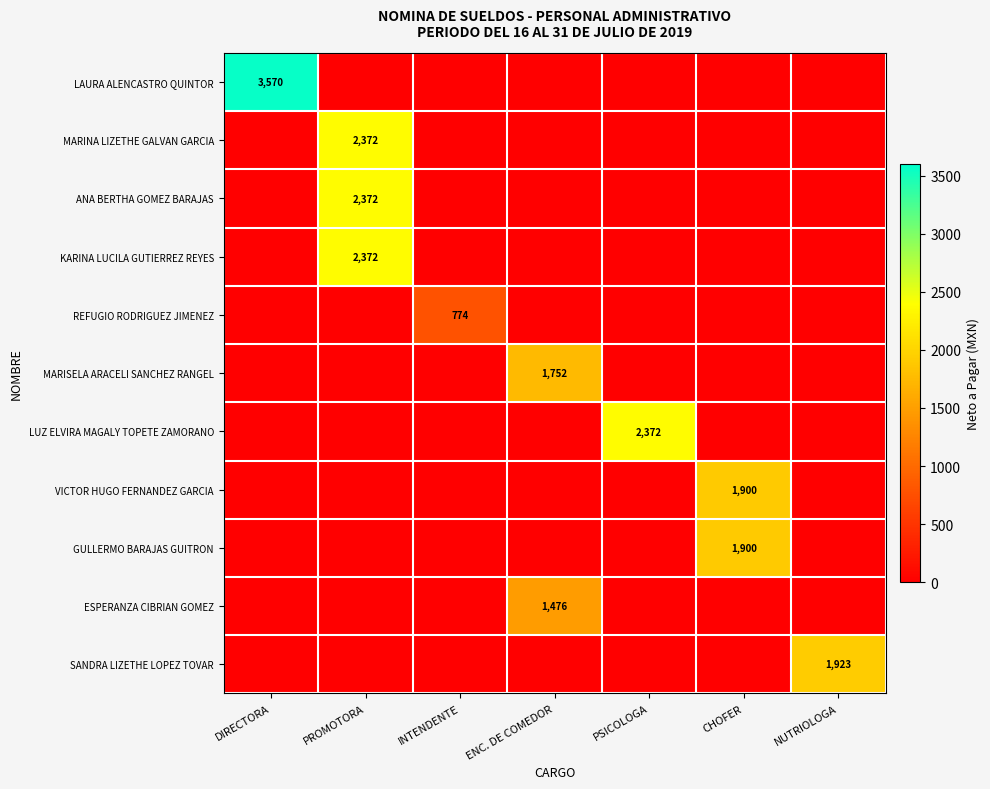

Which series has the widest spread of values?

LAURA ALENCASTRO QUINTOR